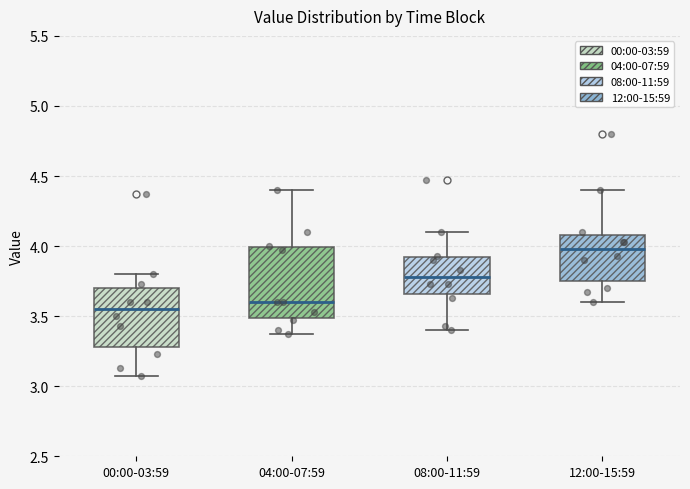

Which box has the lowest median line?

00:00-03:59